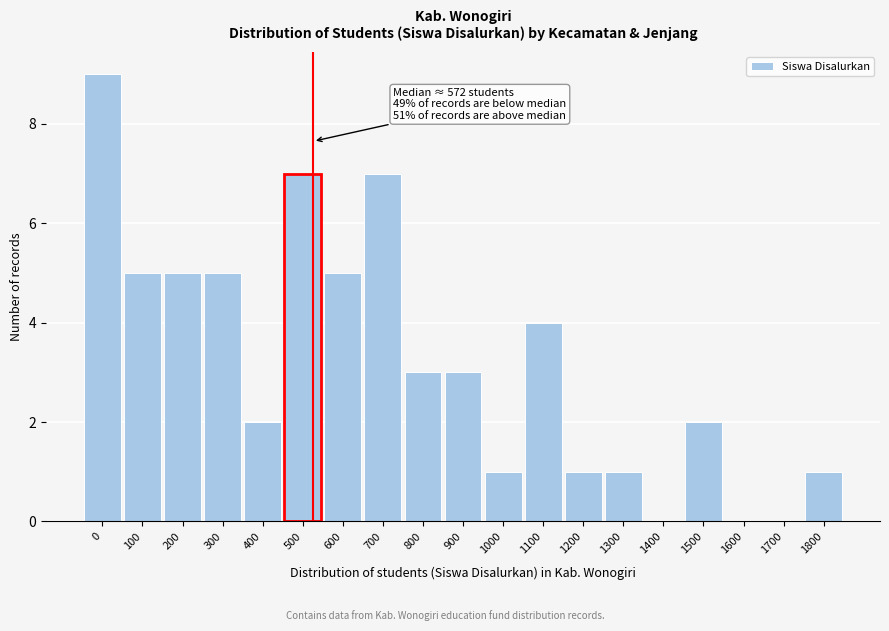

Reading left to right, transcribe all the data shown in this chart.

0=9	100=5	200=5	300=5	400=2	500=7	600=5	700=7	800=3	900=3	1000=1	1100=4	1200=1	1300=1	1400=0	1500=2	1600=0	1700=0	1800=1